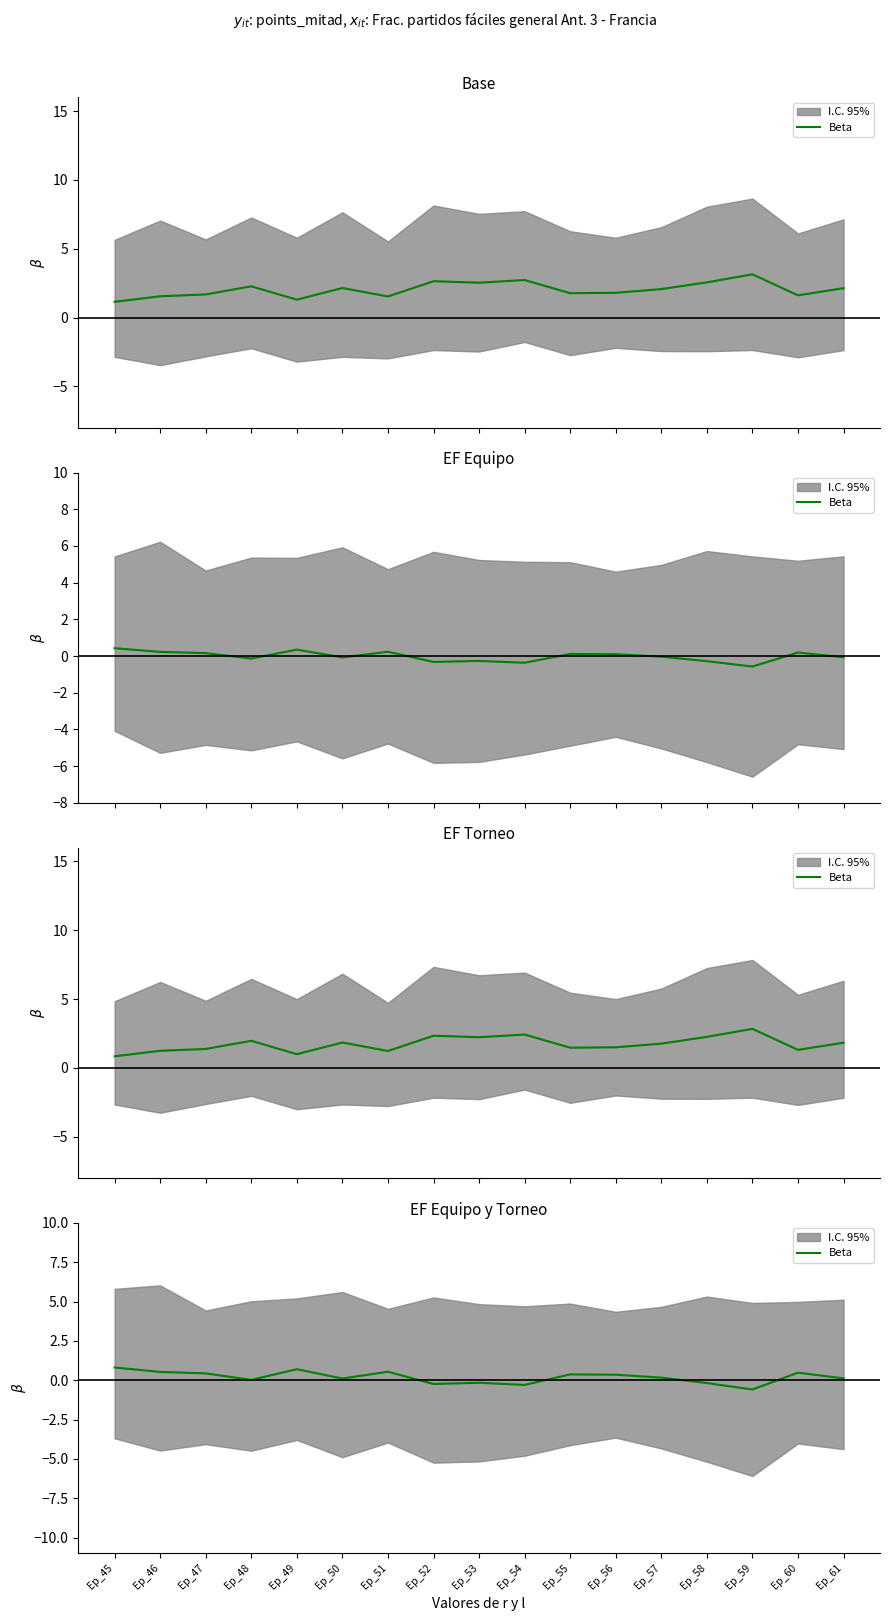

Rank the categories by value from highest to lowest.

Ep_45, Ep_49, Ep_51, Ep_46, Ep_60, Ep_47, Ep_55, Ep_56, Ep_57, Ep_61, Ep_50, Ep_48, Ep_53, Ep_58, Ep_52, Ep_54, Ep_59